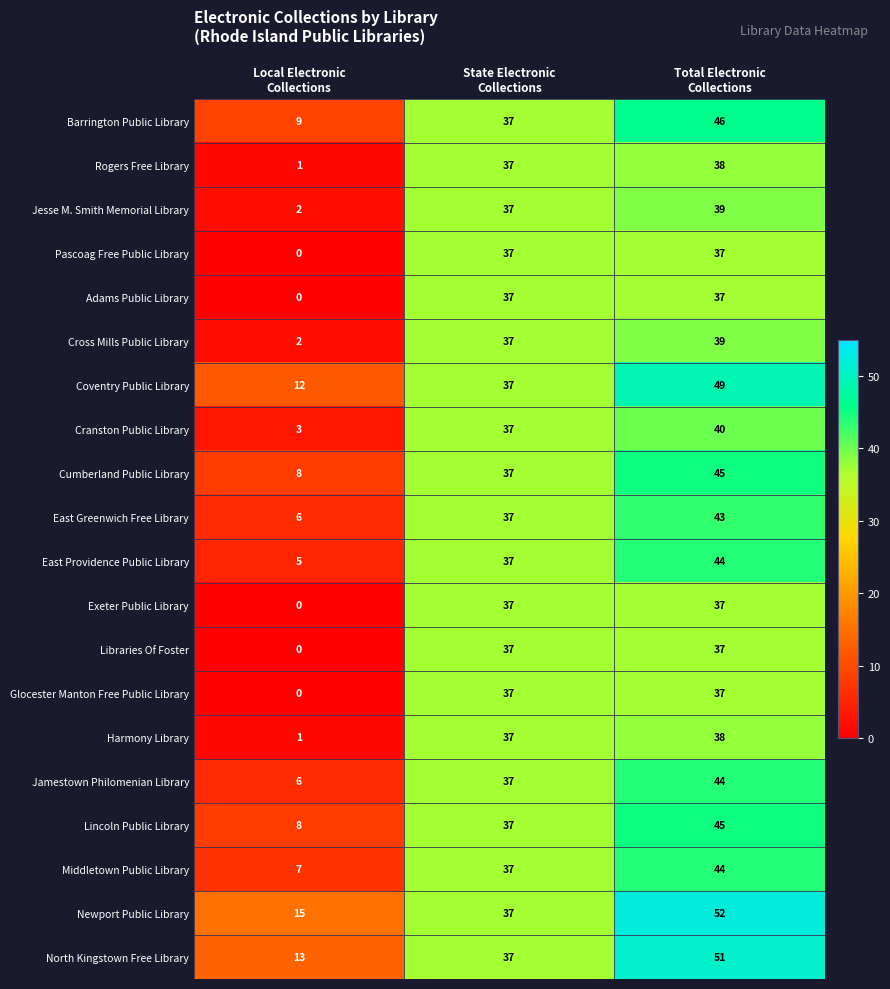

At which category is the sum across all series the highest?

Total Electronic
Collections